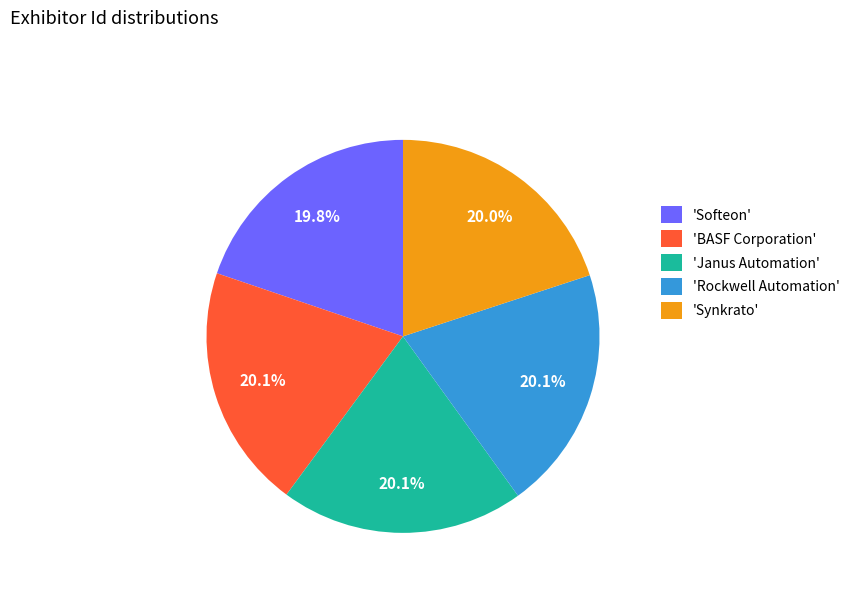

Is the sum of 'Synkrato' and 'Janus Automation' greater than half?

No